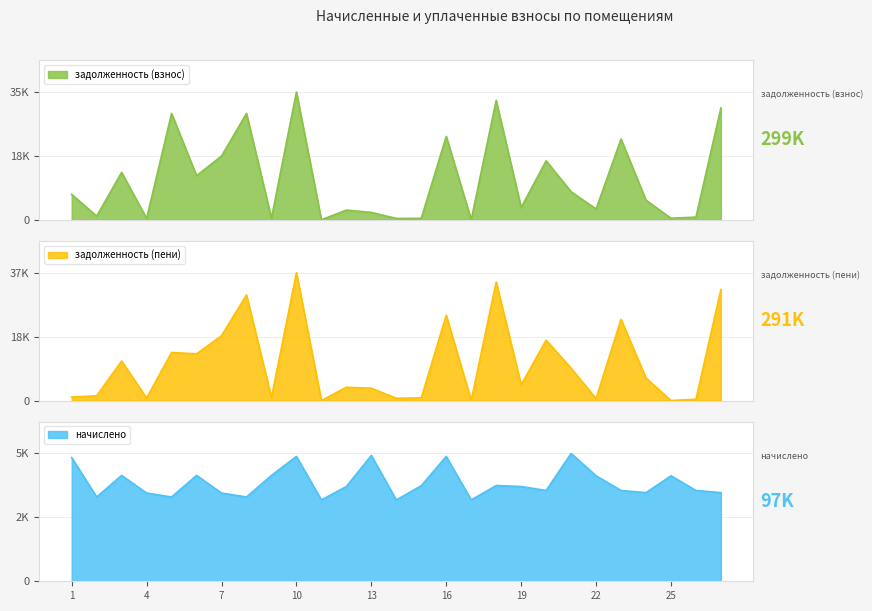

Which label corresponds to the largest value in the chart?

10